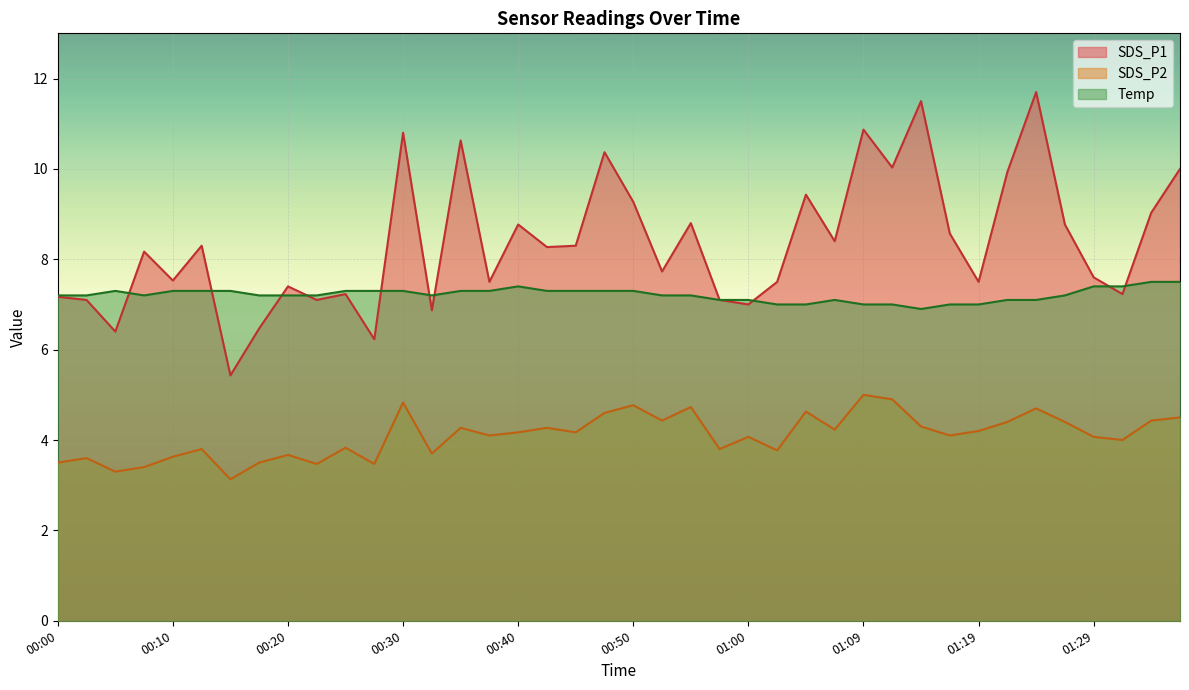

Which label corresponds to the largest value in the chart?

01:24